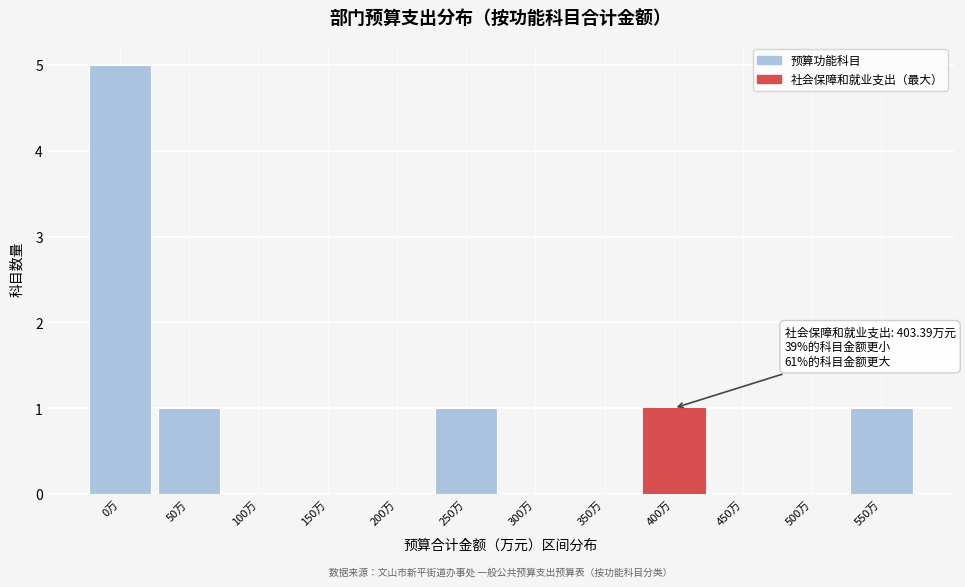

Reading left to right, list all the values displayed in this chart.

0万=5	50万=1	100万=0	150万=0	200万=0	250万=1	300万=0	350万=0	400万=1	450万=0	500万=0	550万=1